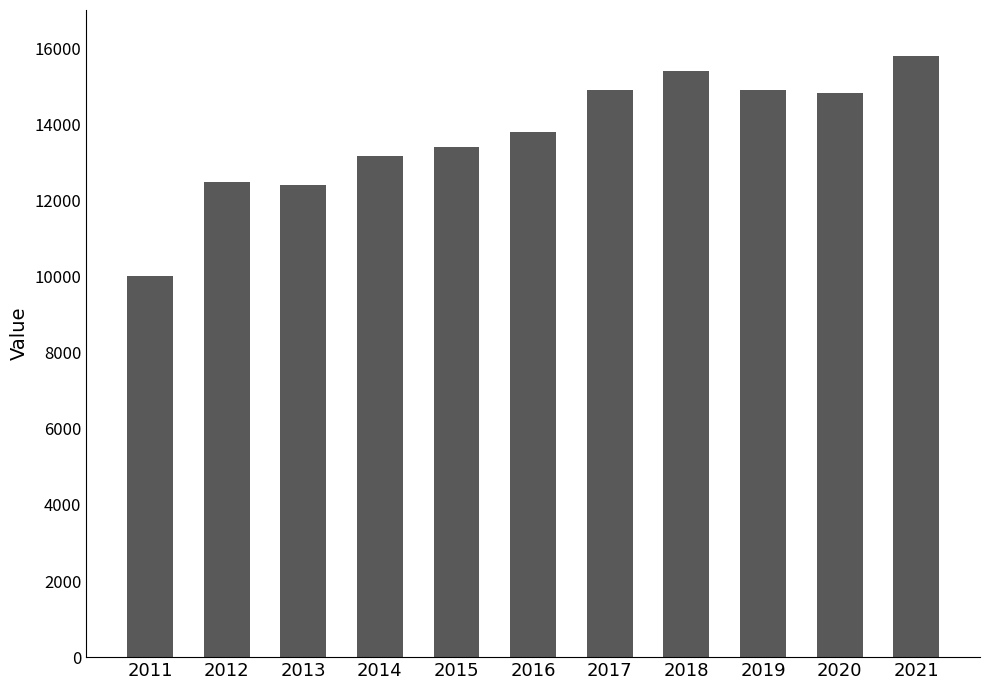

What is the difference between the values at 2011 and 2021?

5763